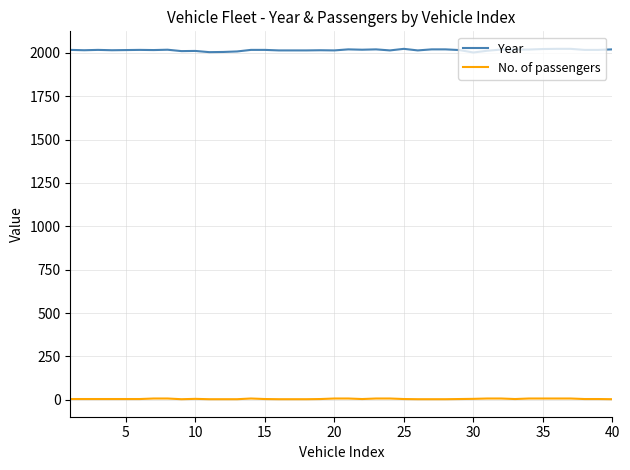

Which series has the largest total across all categories?

Year